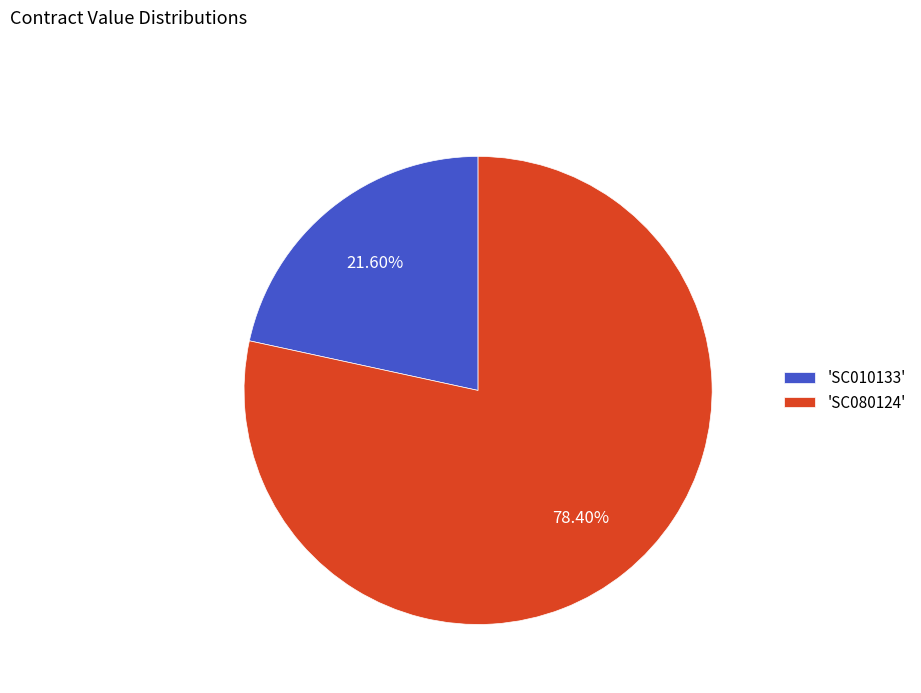

Approximately how many times larger is the value at 'SC010133' compared to 'SC080124'?

0.3